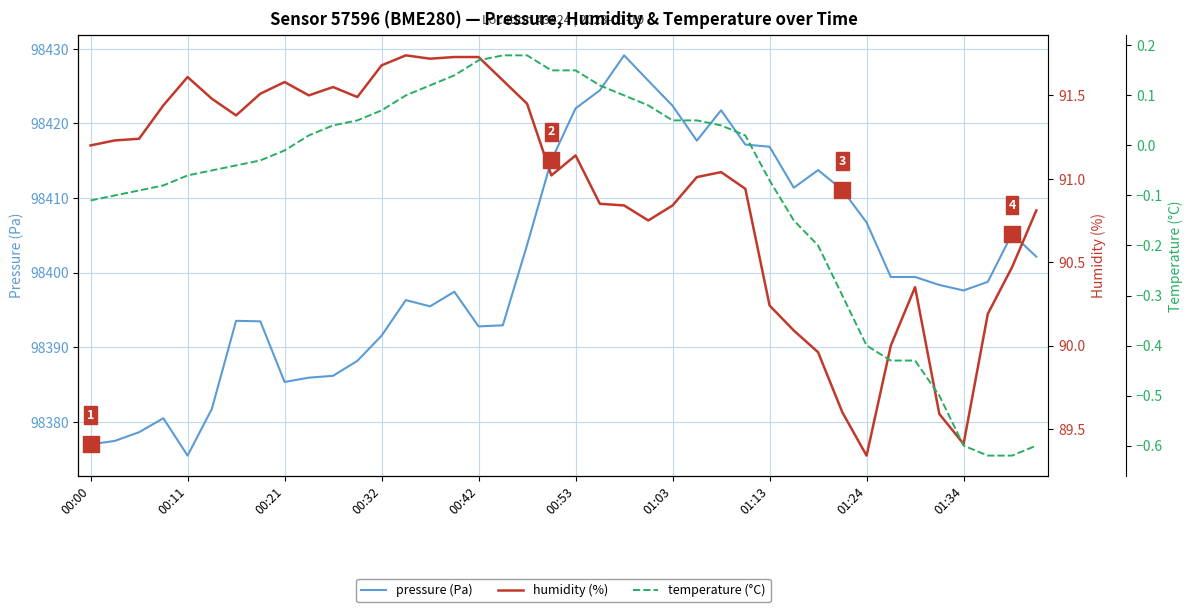

Which series contains the highest Y value?

pressure (Pa)